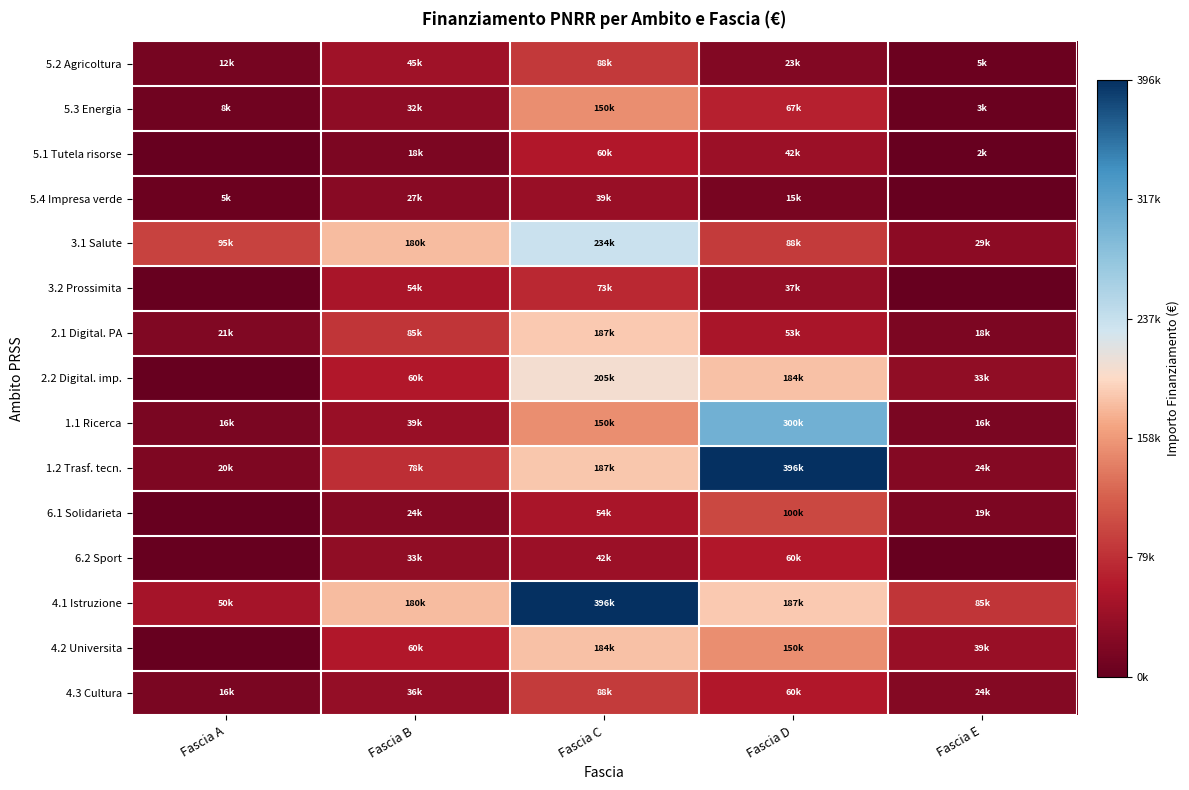

Reading left to right, transcribe all the data shown in this chart.

5.2 Agricoltura: Fascia A=12500.0	Fascia B=45000.0	Fascia C=87500.0	Fascia D=23000.0	Fascia E=5000.0
5.3 Energia: Fascia A=8000.0	Fascia B=32000.0	Fascia C=150000.0	Fascia D=67000.0	Fascia E=3200.0
5.1 Tutela risorse: Fascia A=0.0	Fascia B=18000.0	Fascia C=60000.0	Fascia D=42000.0	Fascia E=1500.0
5.4 Impresa verde: Fascia A=5000.0	Fascia B=27000.0	Fascia C=39000.0	Fascia D=15000.0	Fascia E=0.0
3.1 Salute: Fascia A=95000.0	Fascia B=180000.0	Fascia C=234000.0	Fascia D=88400.0	Fascia E=29464.2
3.2 Prossimita: Fascia A=0.0	Fascia B=53784.0	Fascia C=73440.0	Fascia D=36760.1	Fascia E=0.0
2.1 Digital. PA: Fascia A=20632.0	Fascia B=84735.1	Fascia C=187212.0	Fascia D=52920.0	Fascia E=17625.0
2.2 Digital. imp.: Fascia A=0.0	Fascia B=60000.0	Fascia C=205092.0	Fascia D=183501.0	Fascia E=32868.0
1.1 Ricerca: Fascia A=15844.0	Fascia B=39060.0	Fascia C=150000.0	Fascia D=299862.0	Fascia E=15630.6
1.2 Trasf. tecn.: Fascia A=19661.6	Fascia B=78445.4	Fascia C=186624.0	Fascia D=395644.9	Fascia E=24354.0
6.1 Solidarieta: Fascia A=0.0	Fascia B=23663.4	Fascia C=53736.0	Fascia D=100000.0	Fascia E=18516.0
6.2 Sport: Fascia A=0.0	Fascia B=32804.9	Fascia C=42066.0	Fascia D=59760.0	Fascia E=0.0
4.1 Istruzione: Fascia A=50000.0	Fascia B=180000.0	Fascia C=395644.9	Fascia D=187212.0	Fascia E=84735.1
4.2 Universita: Fascia A=0.0	Fascia B=60000.0	Fascia C=183501.0	Fascia D=150000.0	Fascia E=39000.0
4.3 Cultura: Fascia A=15844.0	Fascia B=36351.0	Fascia C=88400.0	Fascia D=60000.0	Fascia E=23663.4